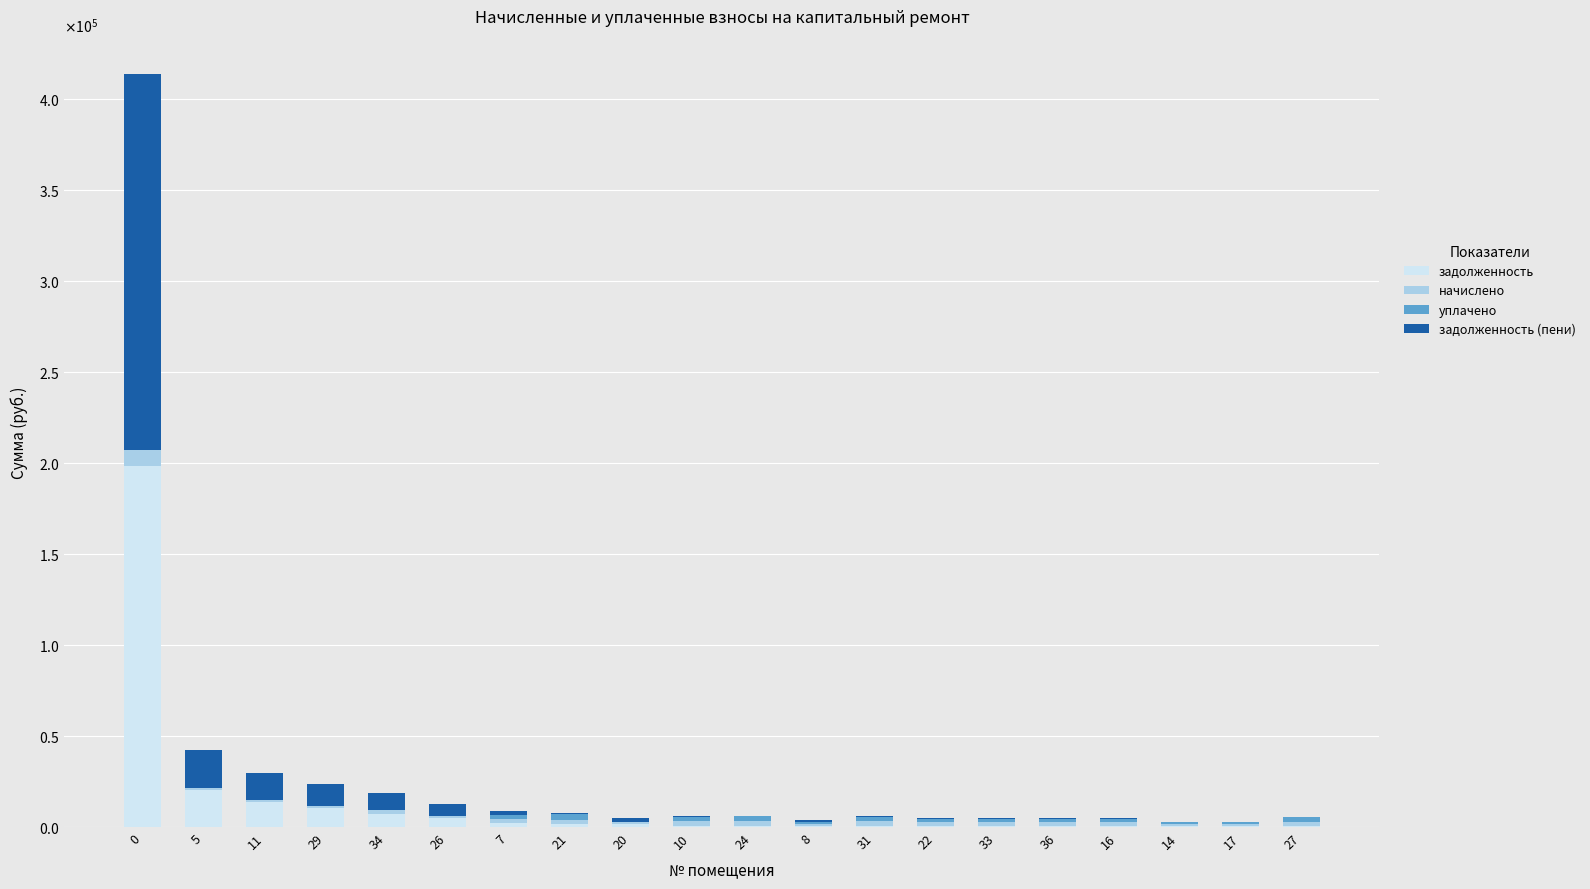

List the series in order of their peak value, lowest first.

уплачено, начислено, задолженность, задолженность (пени)